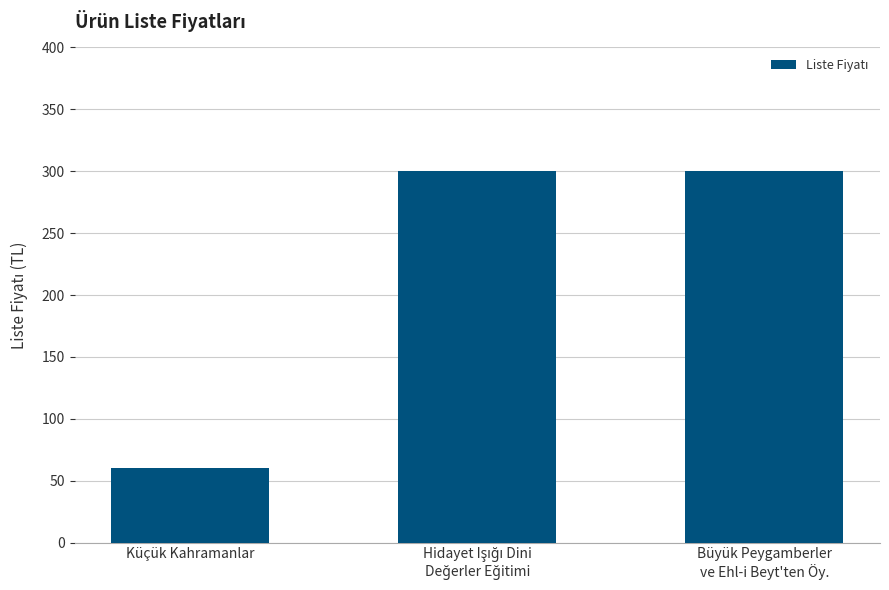

What position from the right is Küçük Kahramanlar?

3